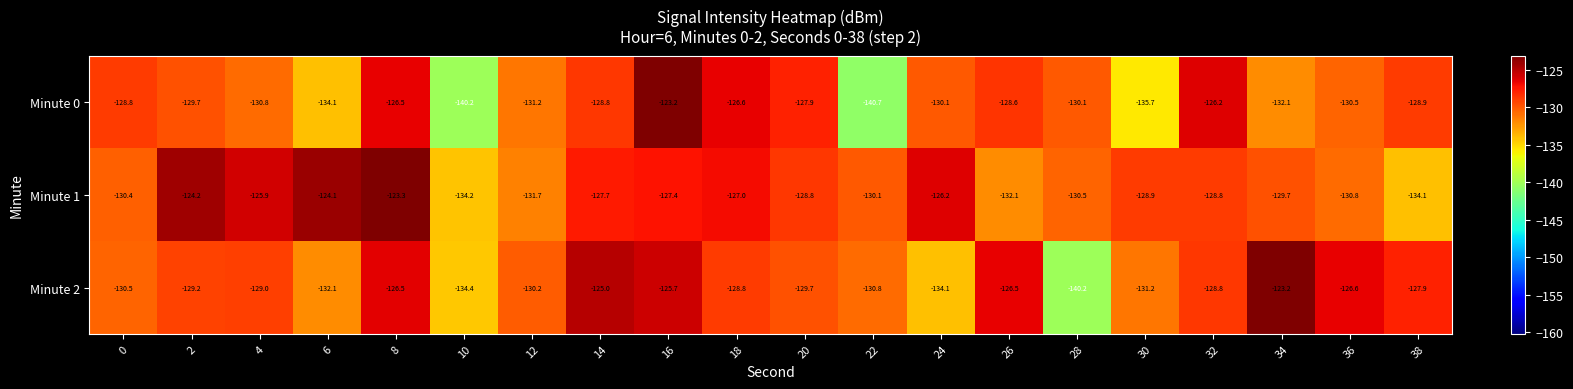

Between 18 and 24, which series saw the biggest shift?

Minute 2